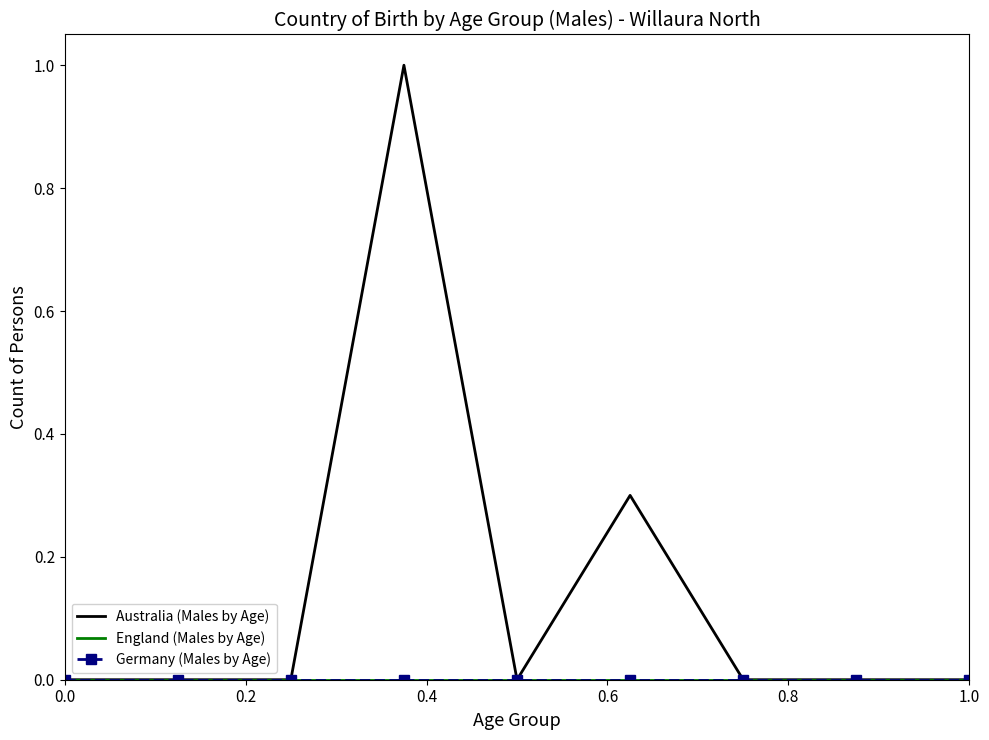

What is the difference between the second highest and second lowest values in the Australia (Males by Age) series?

0.3